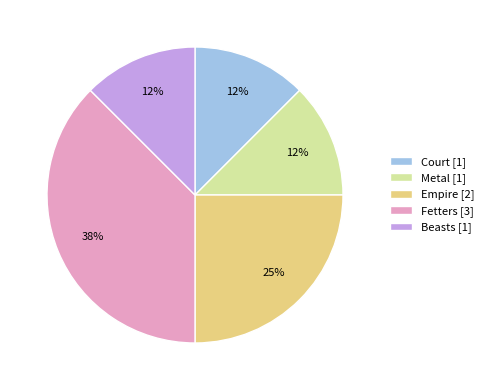

Combined, do Fetters and Empire account for over 50%?

Yes